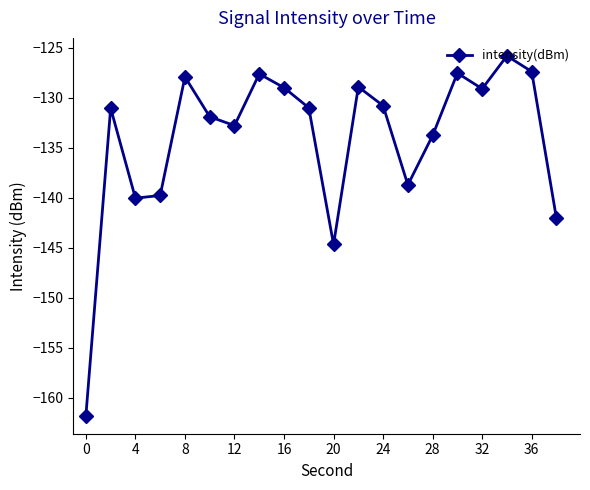

What is the smallest value displayed?

-161.8